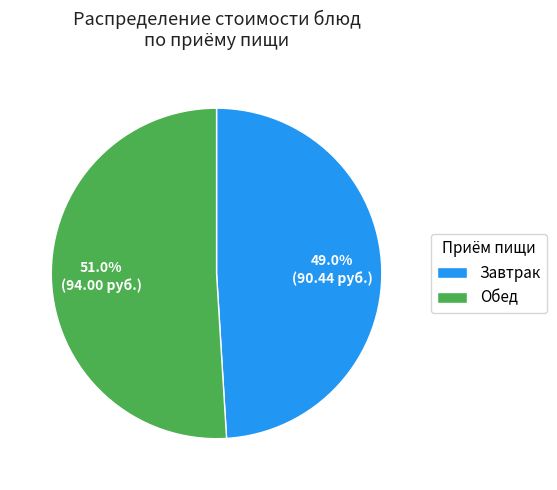

Is there any slice that represents more than half of the pie?

Yes